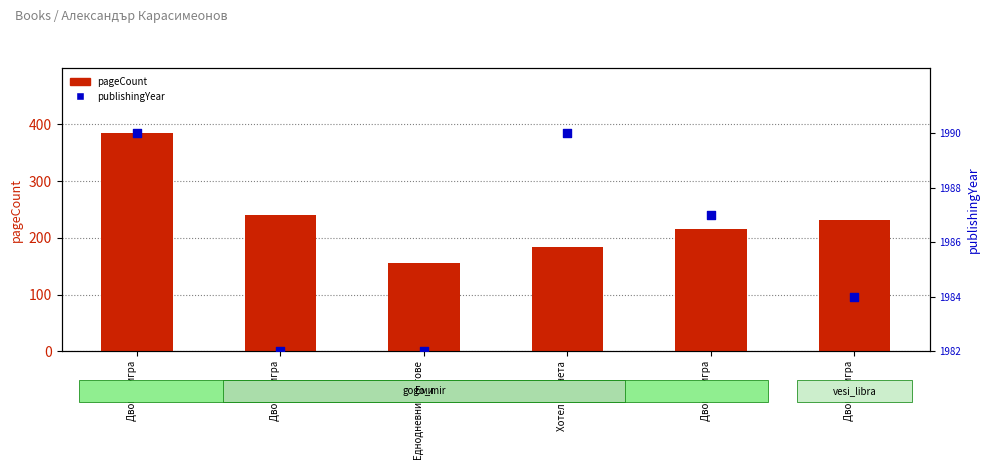

Which series reaches the maximum Y coordinate?

pageCount